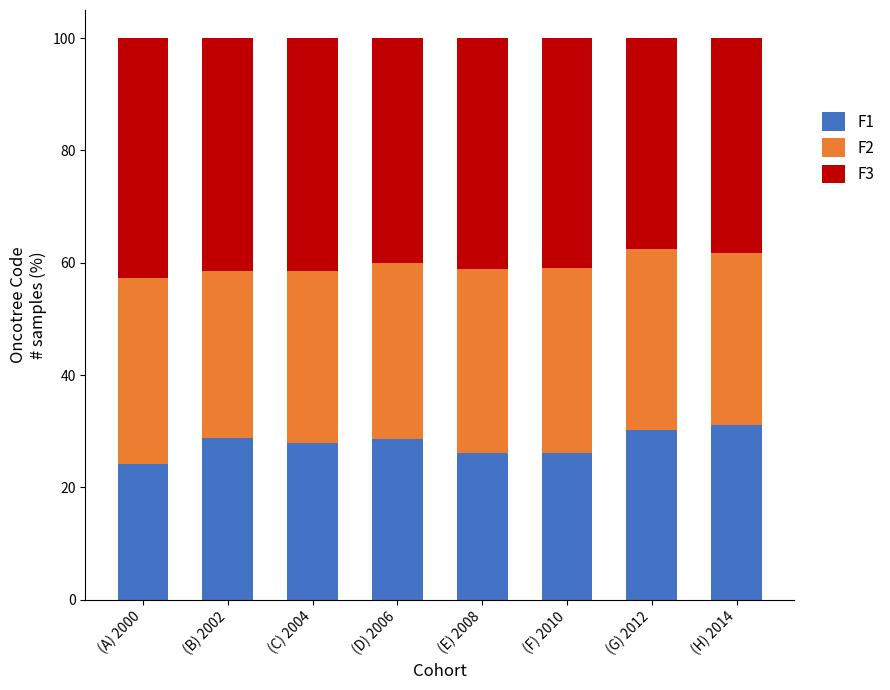

What is the total value across all series at (G) 2012?

100.0